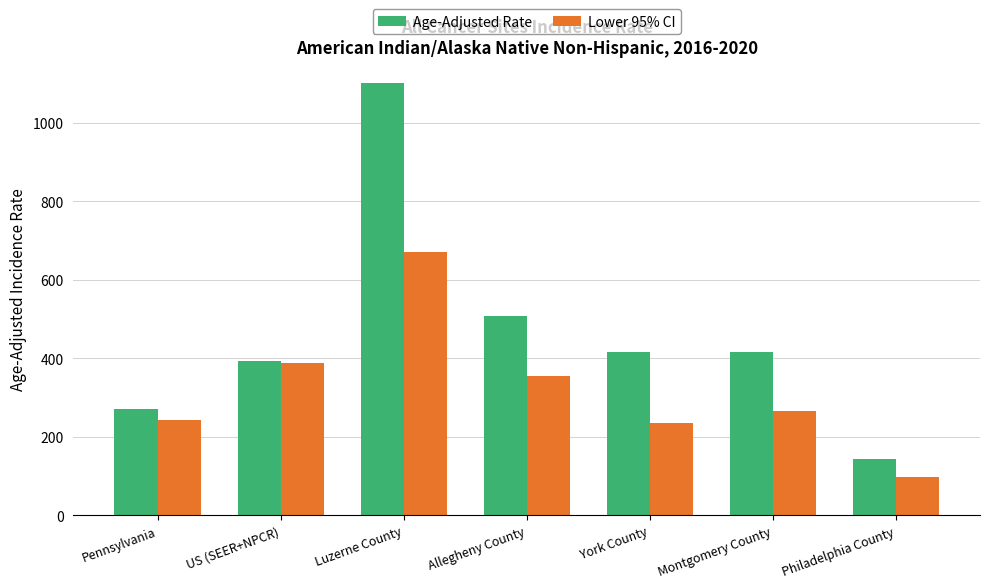

Which series has the largest total across all categories?

Age-Adjusted Rate